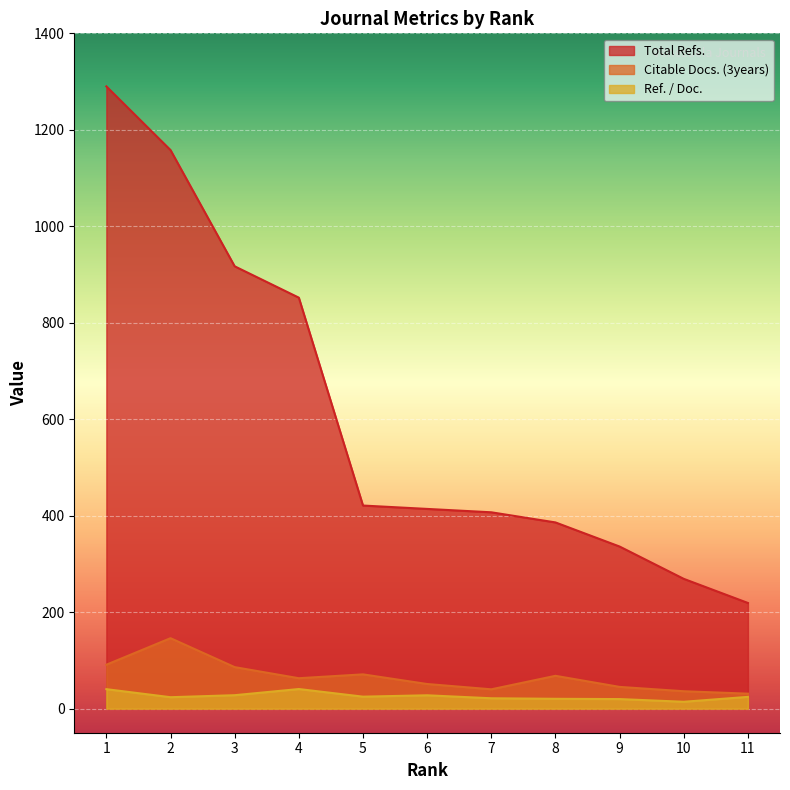

Rank the categories by Ref. / Doc. value from highest to lowest.

4, 1, 3, 6, 5, 11, 2, 7, 8, 9, 10